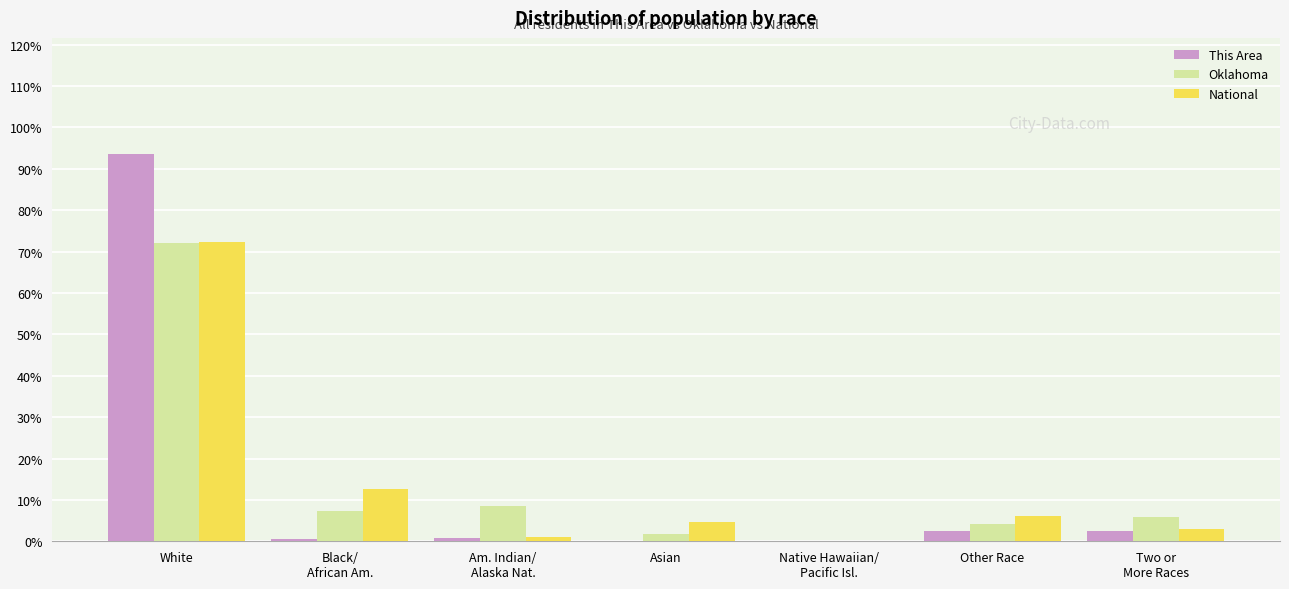

What is the highest value of the This Area series?

93.6